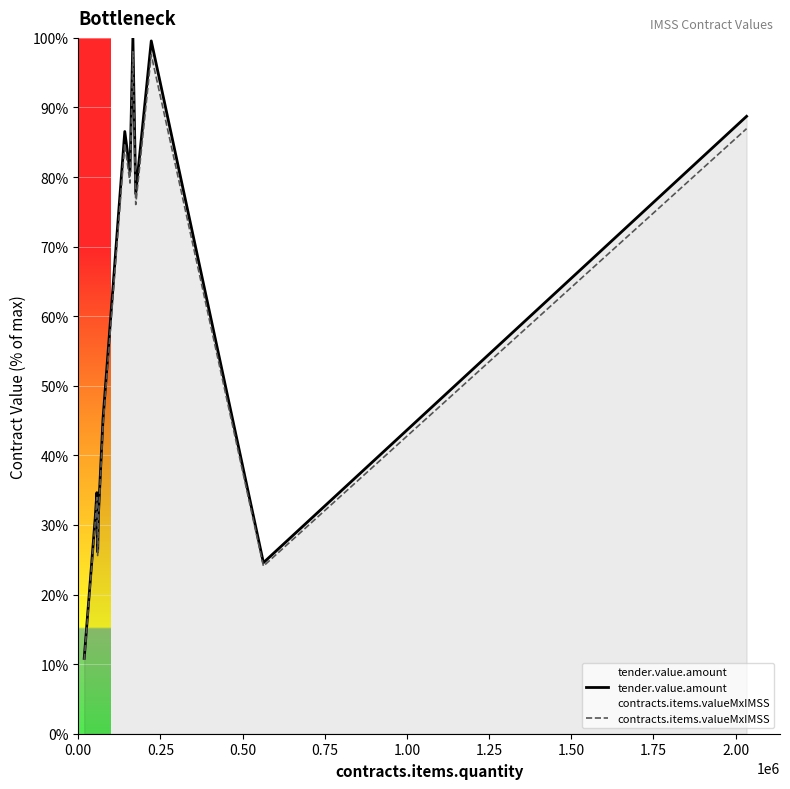

True or false: contracts.items.valueMxIMSS and tender.value.amount cross at least once.

False